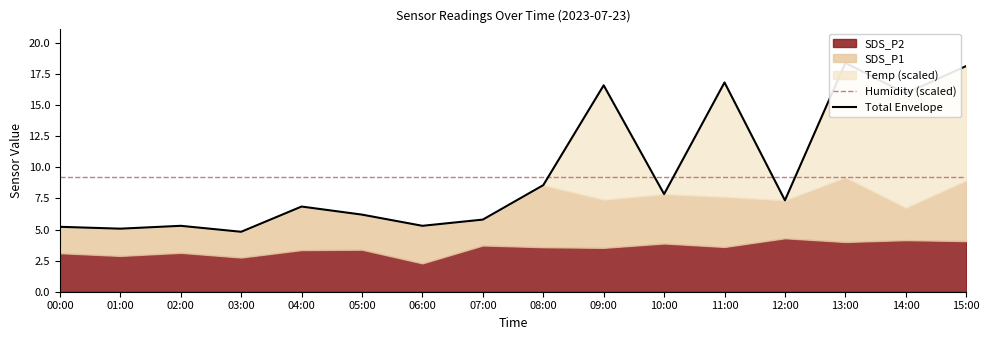

Does the chart display data point markers on the line(s)?

No